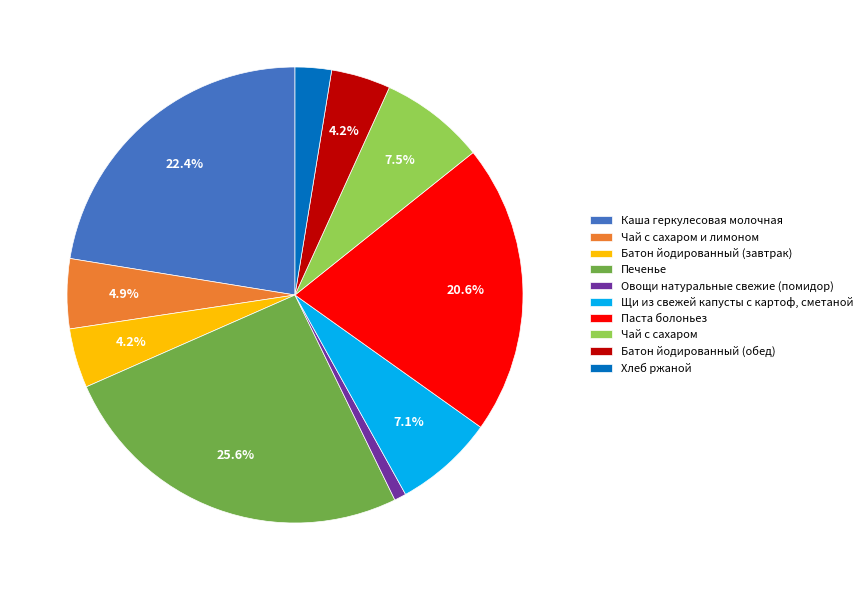

How many segments does this pie chart have?

10